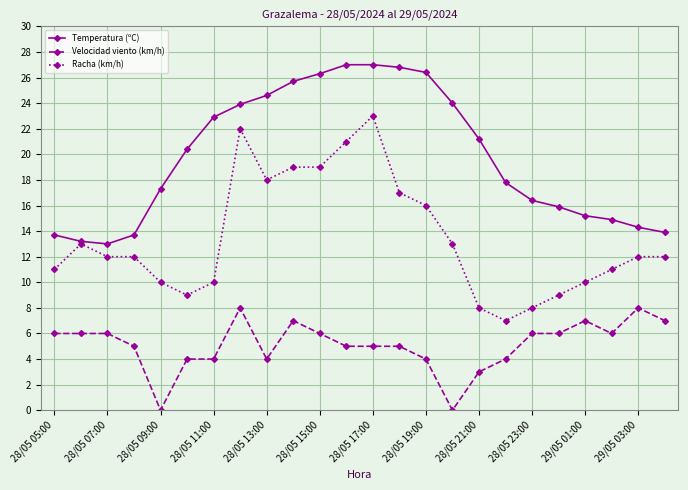

Does the chart have visible grid lines?

Yes